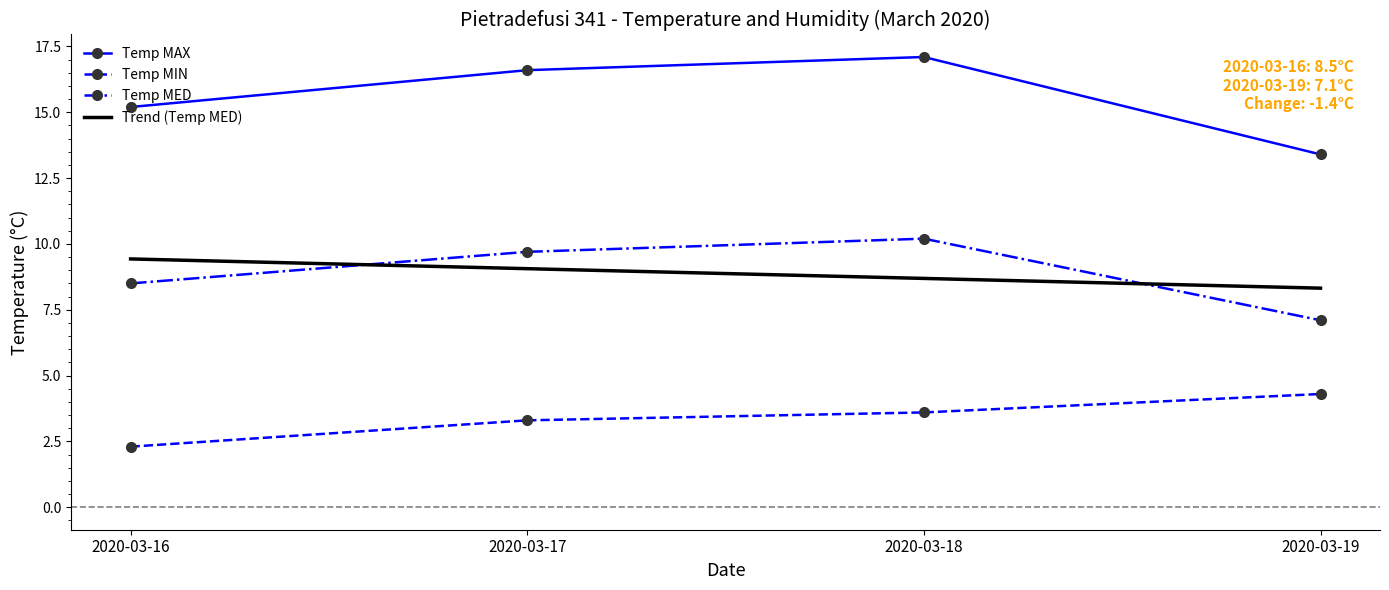

At which category is the sum across all series the highest?

2020-03-18